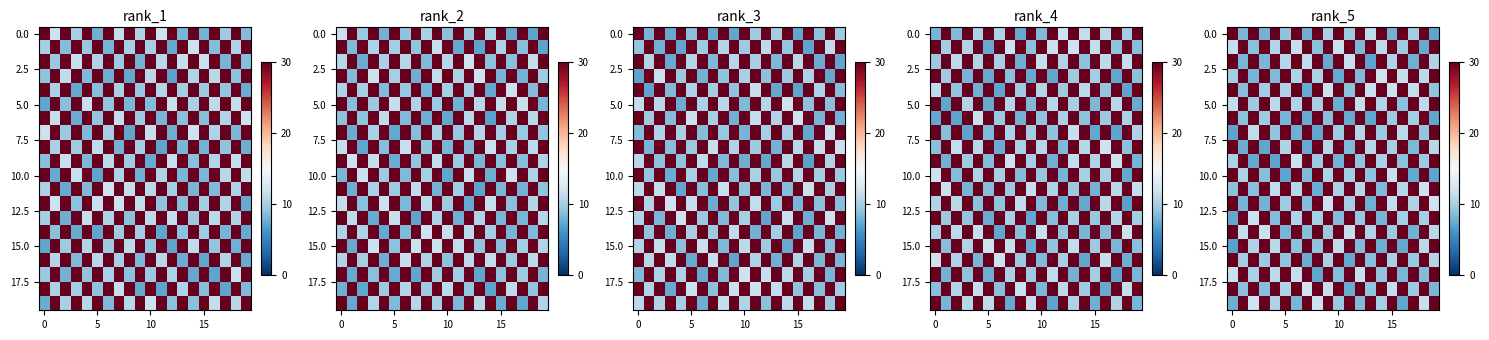

At how many categories does at least one series exceed 16?

20